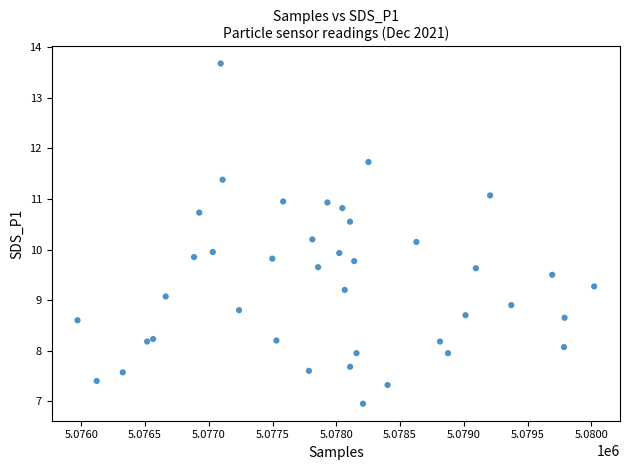

What is the range of Y values (max minus min)?

6.7